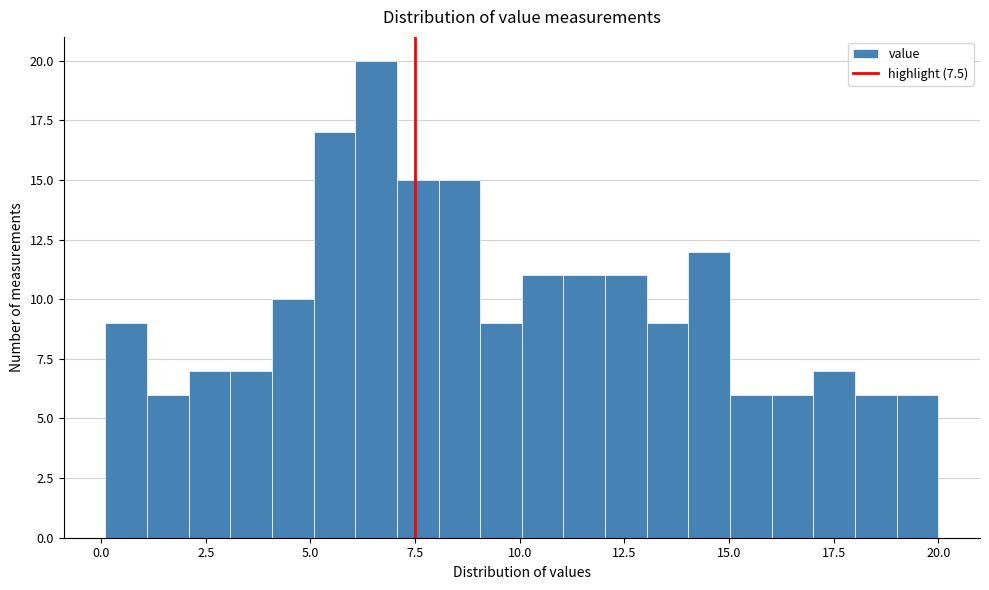

Around what value on the x-axis is the tallest bar? Give the approximate position of its centre, as read against the axis.

6.5